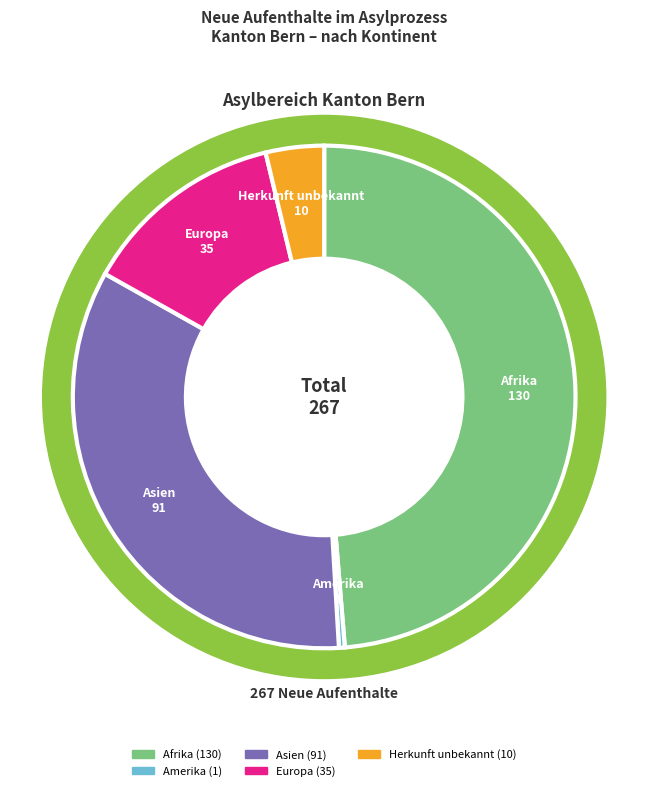

Rank the categories by value from highest to lowest.

Afrika, Asien, Europa, Herkunft unbekannt, Amerika